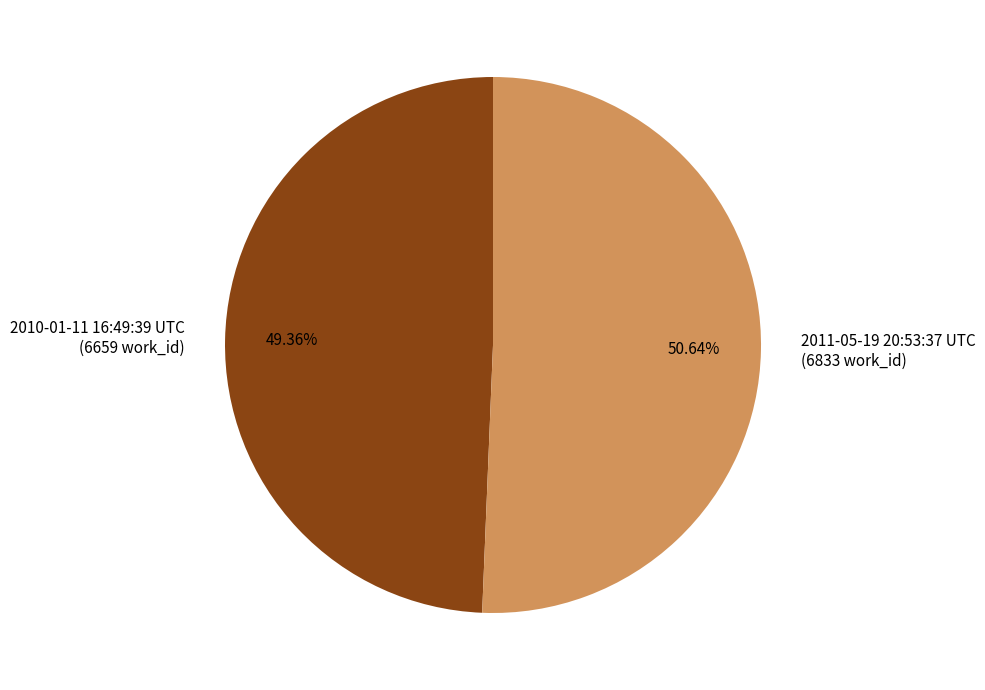

The 2011-05-19 20:53:37 UTC slice represents 51% of the pie. True or false?

True